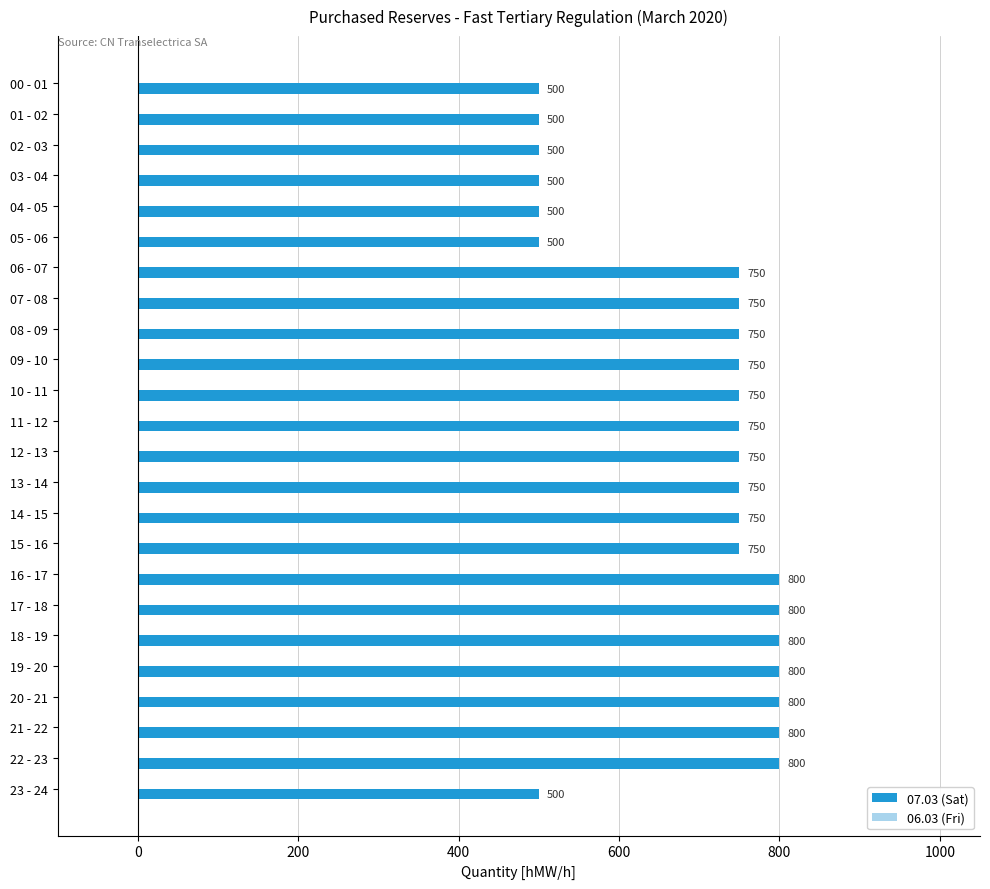

Approximately how many times larger is the value at 20 - 21 compared to 01 - 02?

1.6